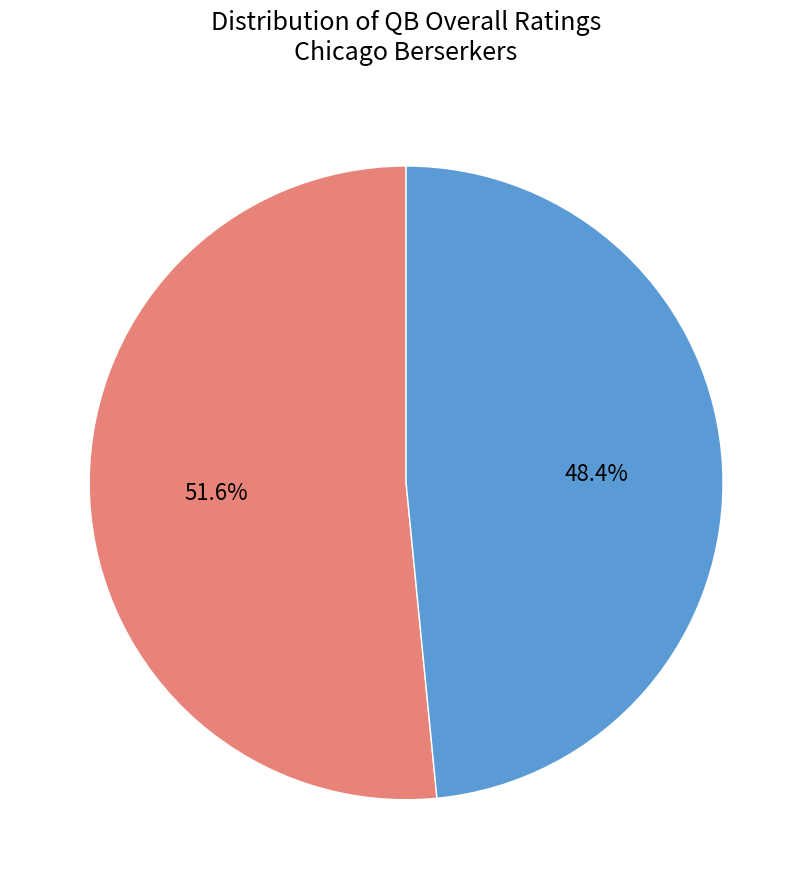

Which category has the biggest portion of the pie?

Brock